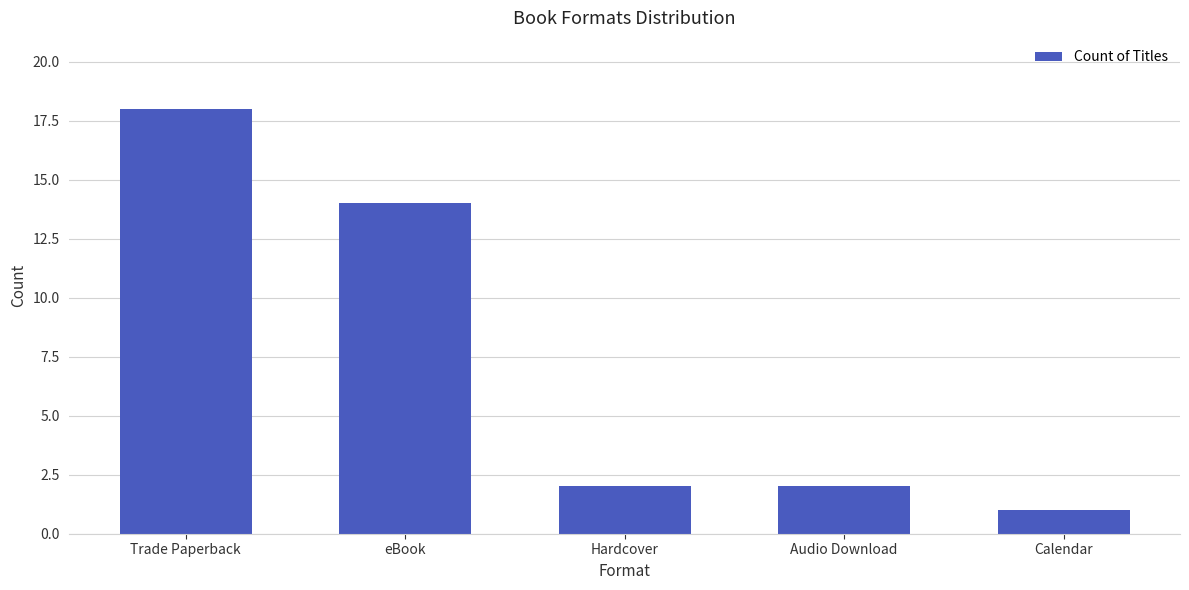

Which has a higher value, Audio Download or Calendar?

Audio Download